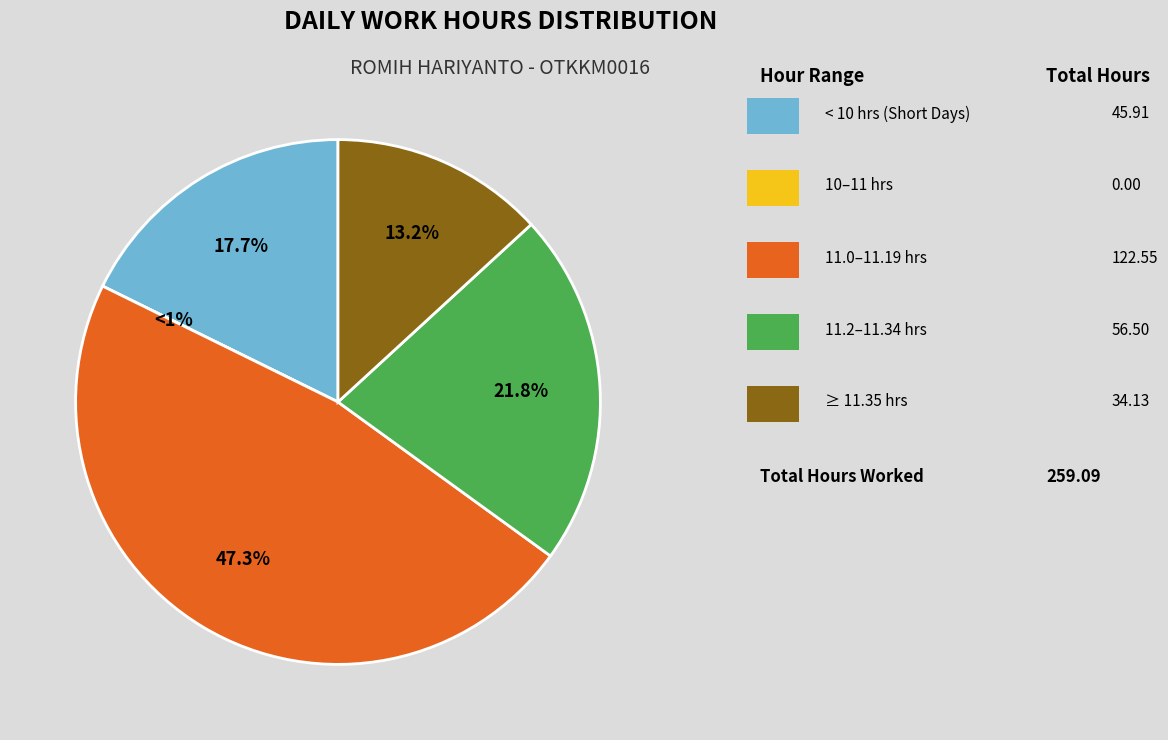

The 6-Wed slice represents 1% of the pie. True or false?

False